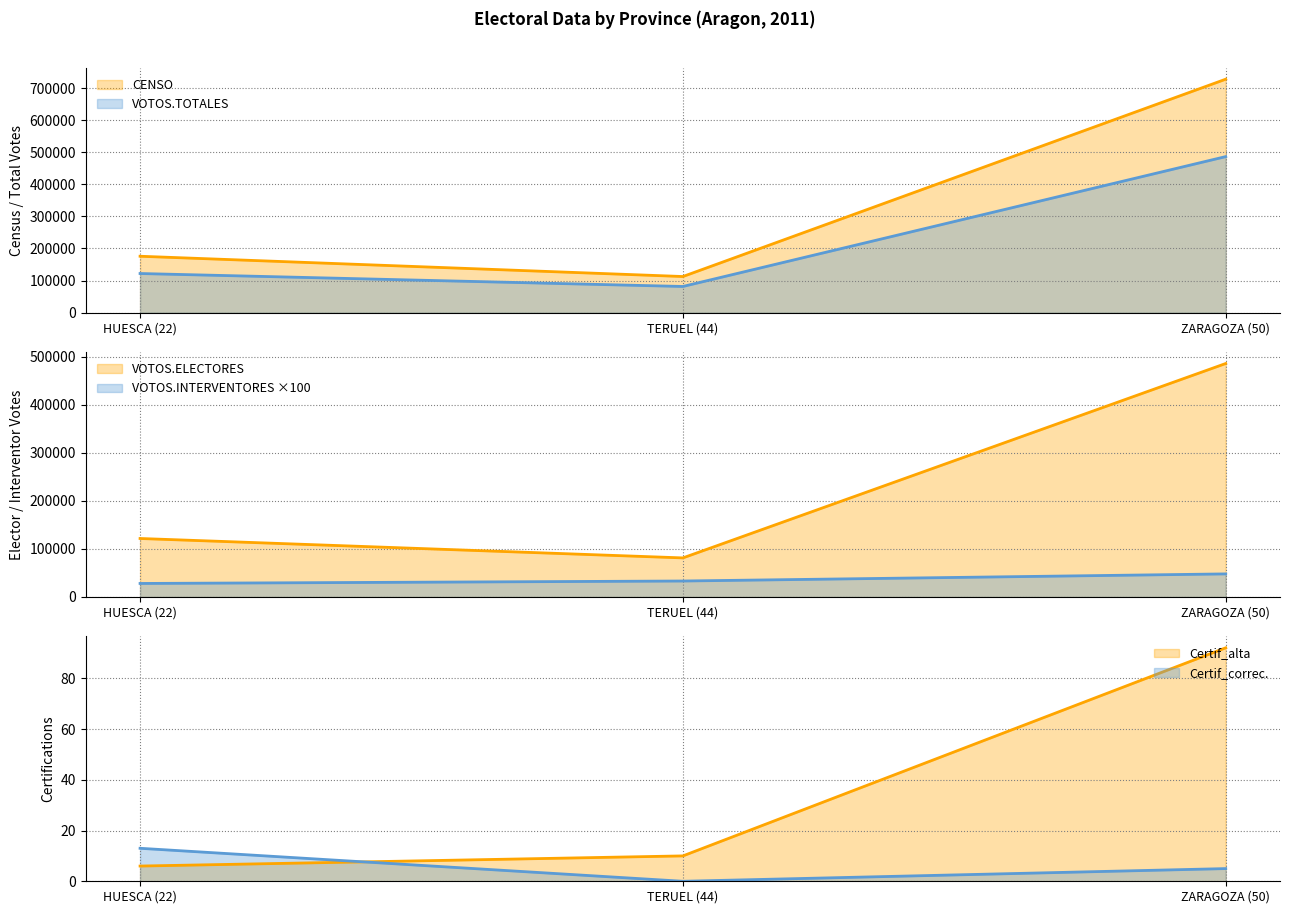

What is the label of the 3rd point from the right?

HUESCA (22)